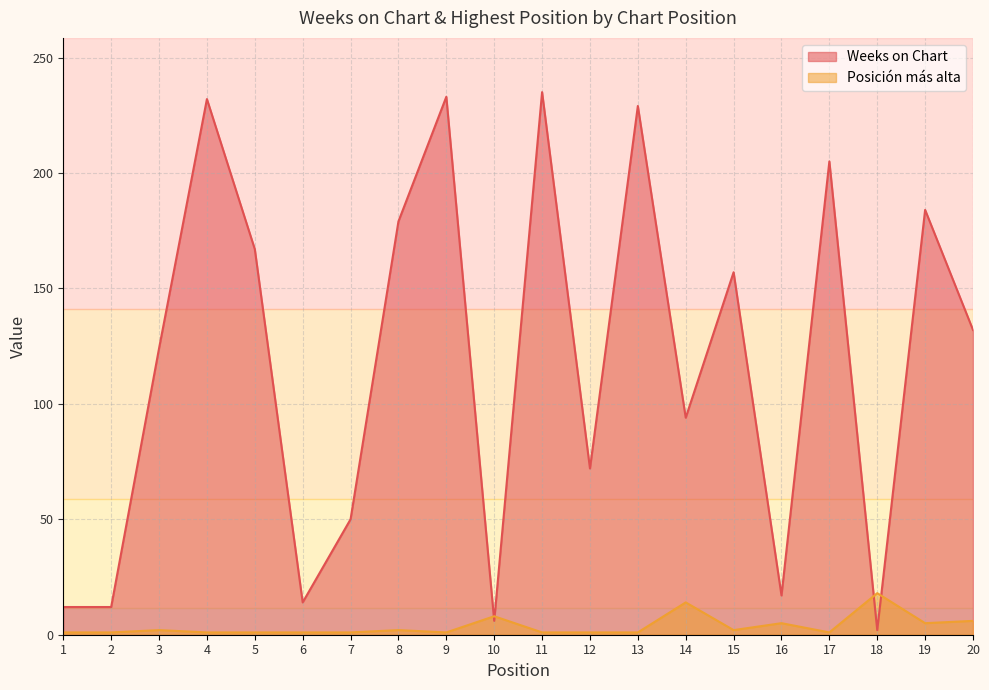

True or false: Posición más alta has more than 2 interior local peaks.

True